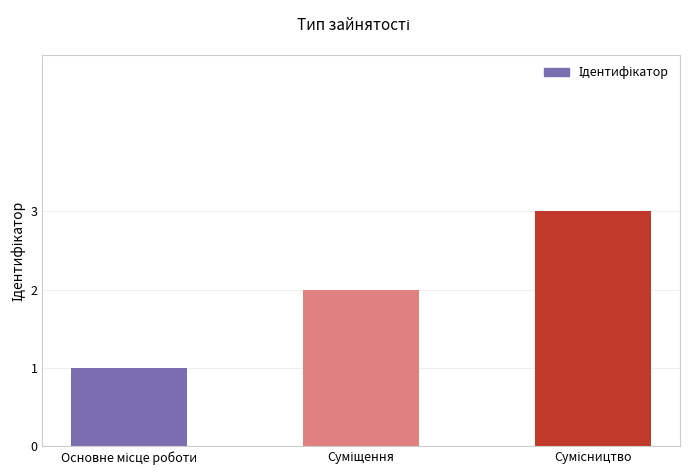

What is the sum of all values?

6